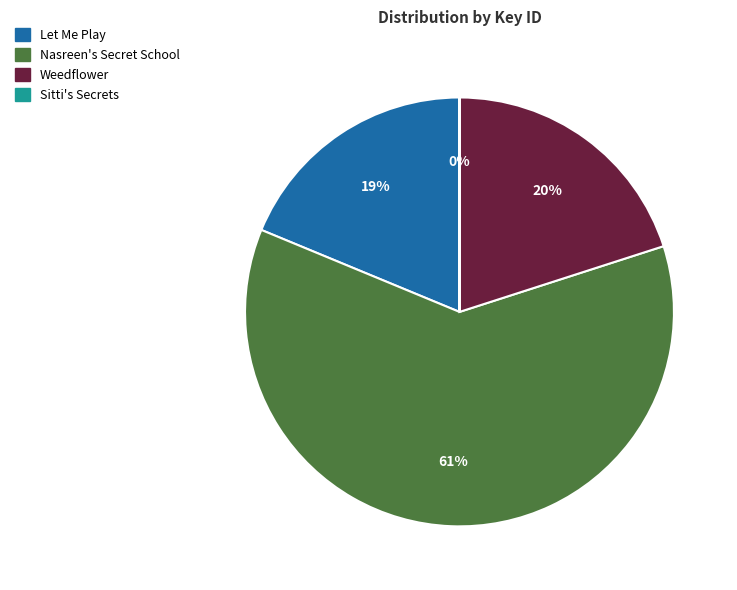

Which slice represents more than half of the pie?

Nasreen's Secret School